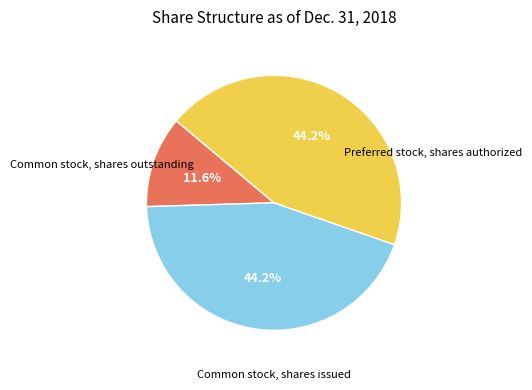

How many segments does this pie chart have?

3